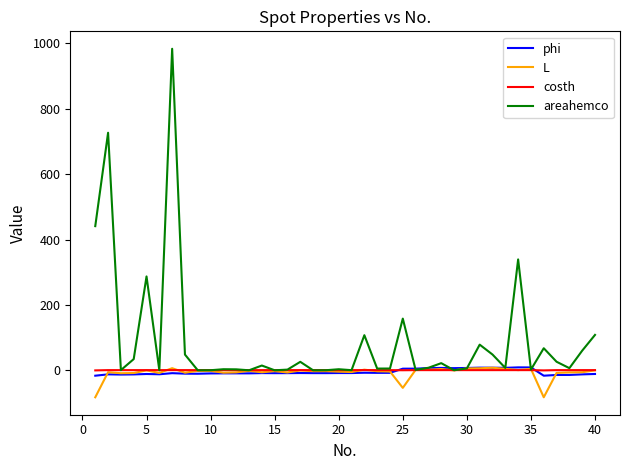

Which series has the largest range (max minus min)?

areahemco